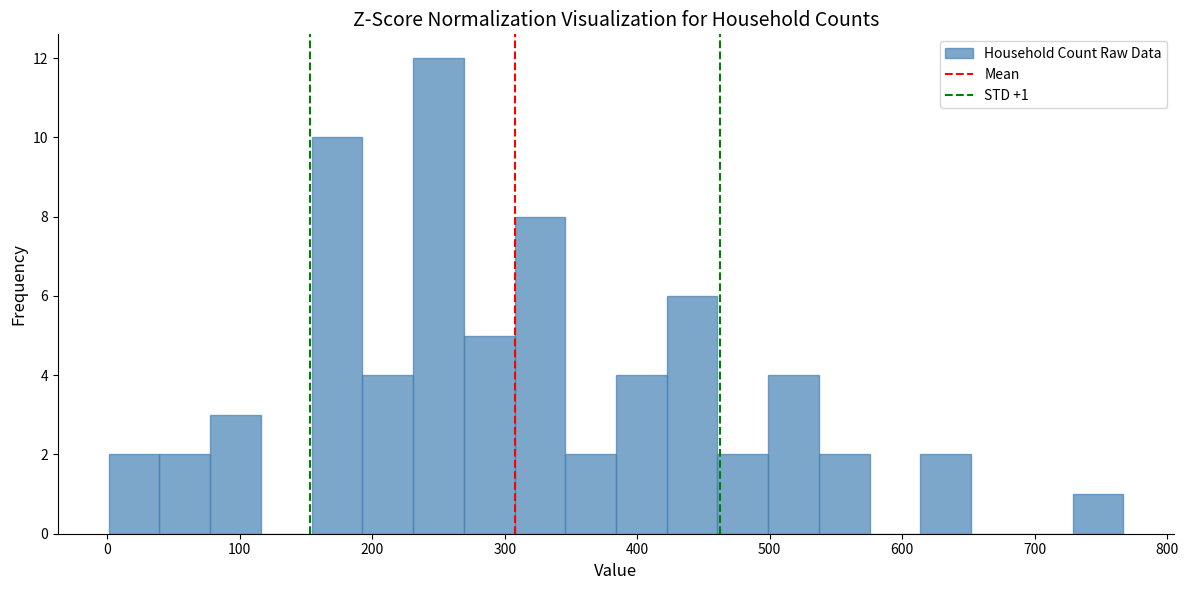

Read against the x-axis, roughly where is the centre of the tallest bar?

250